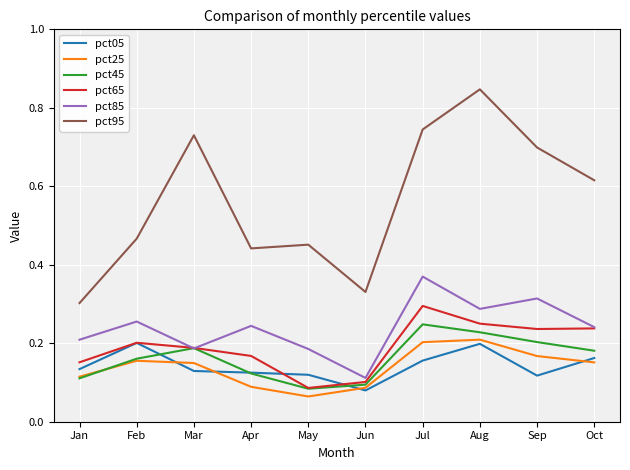

Which series has the largest range (max minus min)?

pct95